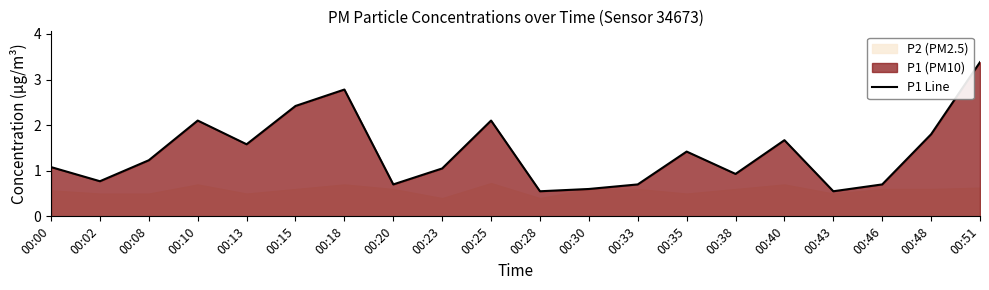

What is the difference between the maximum and minimum values?

2.8